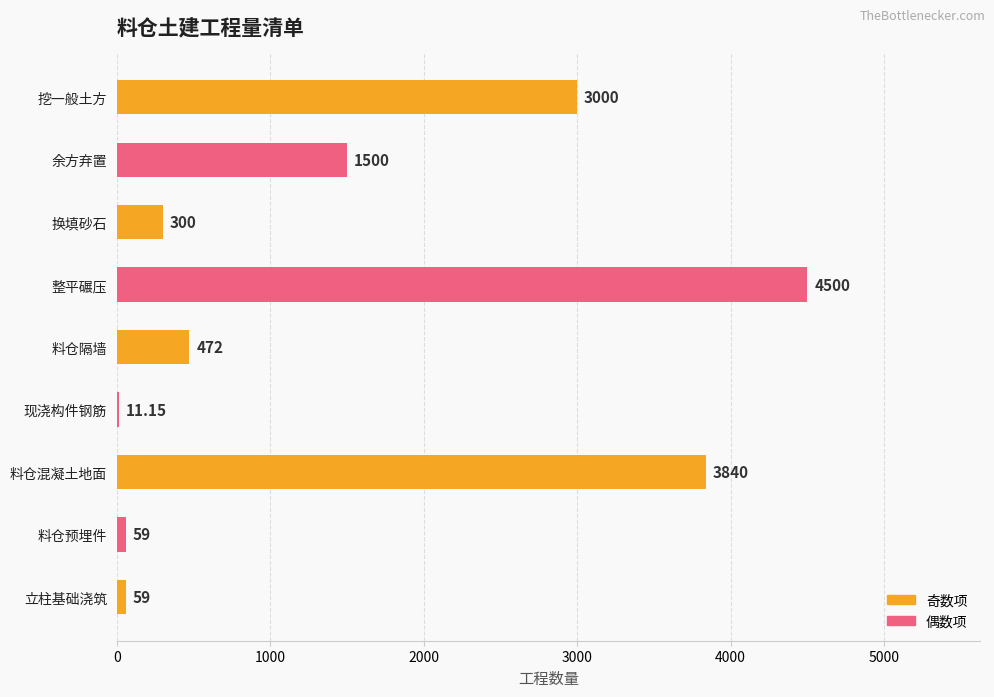

Which label corresponds to the largest value in the chart?

整平碾压